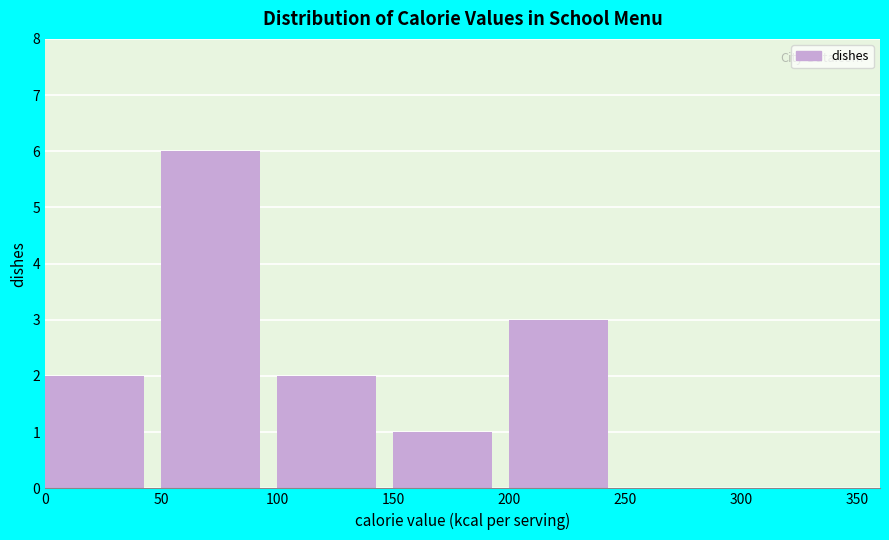

Reading left to right, list every bar in this chart as the range it spans on the x-axis followed by its height. The values are not printed on the chart, so give them approximately, as read against the axis.

0 to 50: 2
50 to 100: 6
100 to 150: 2
150 to 200: 1
200 to 250: 3
250 to 300: 0
300 to 350: 0